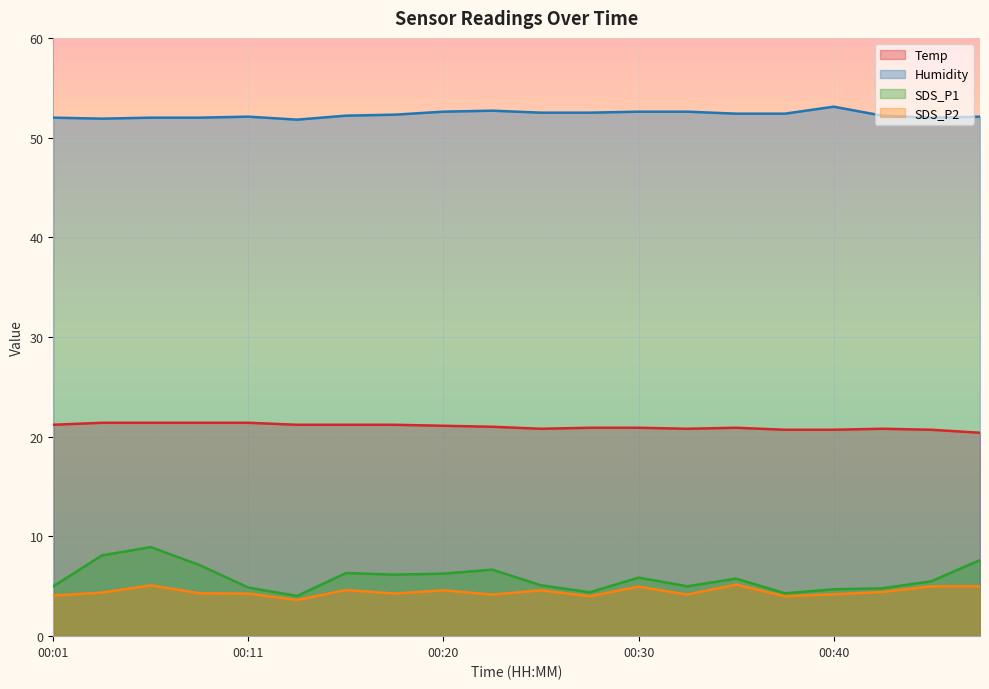

At how many categories does at least one series exceed 29?

20